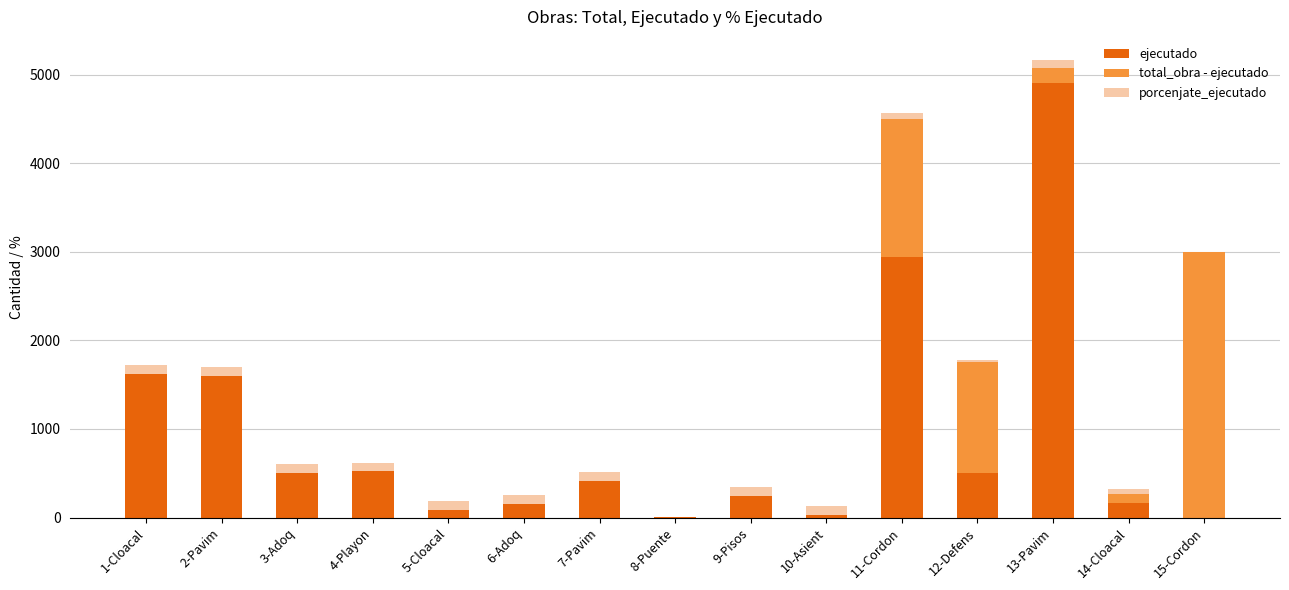

At which label is ejecutado closest to 2455?

11-Cordon